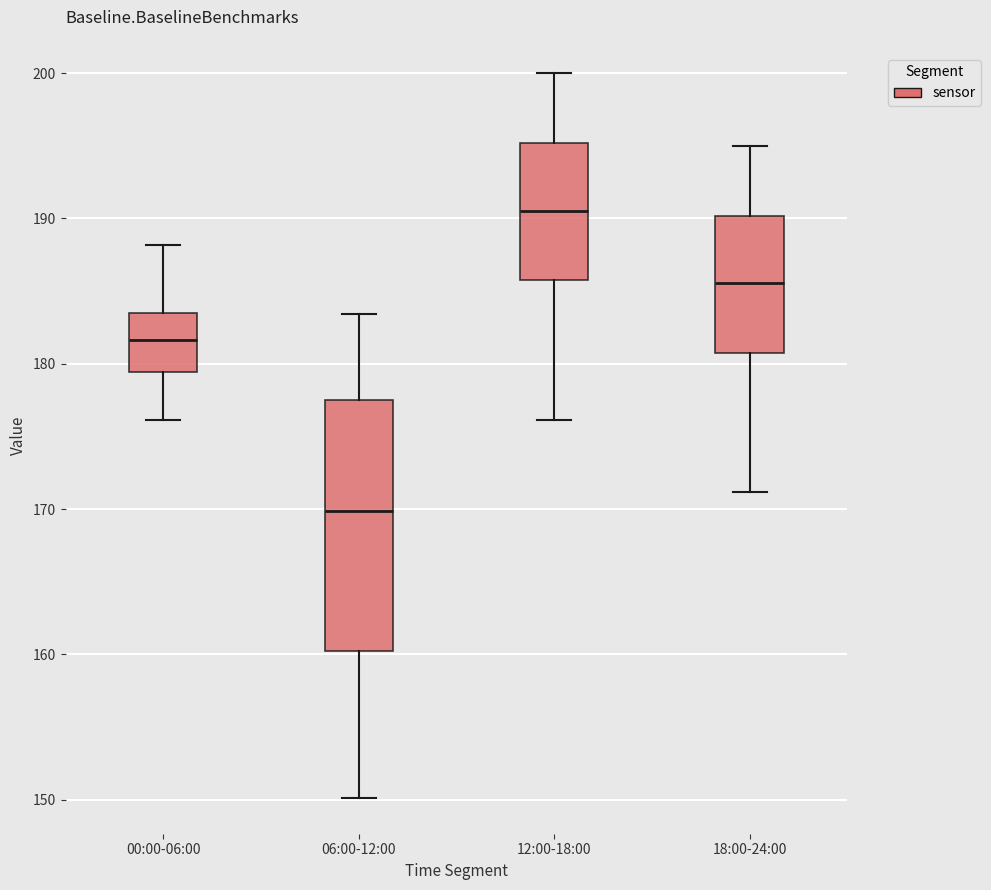

Where does the upper whisker of the box for 12:00-18:00 end on the y-axis? The values are not printed on the chart, so give them approximately, as read against the axis.

200